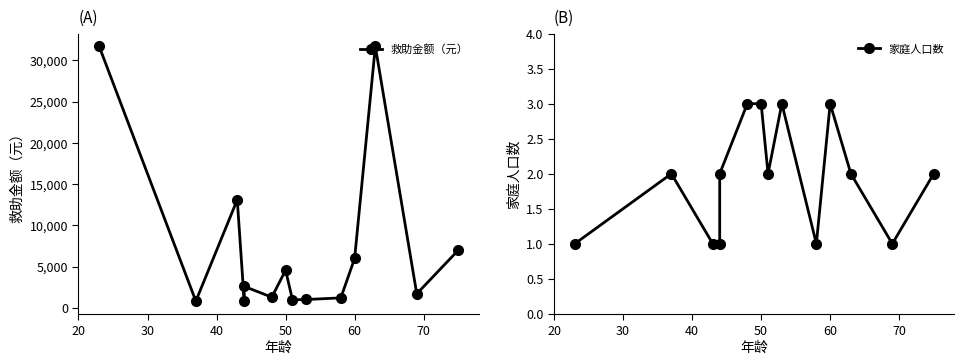

What is the value of the 救助金额（元） point at the 1st from the left?

31680.0